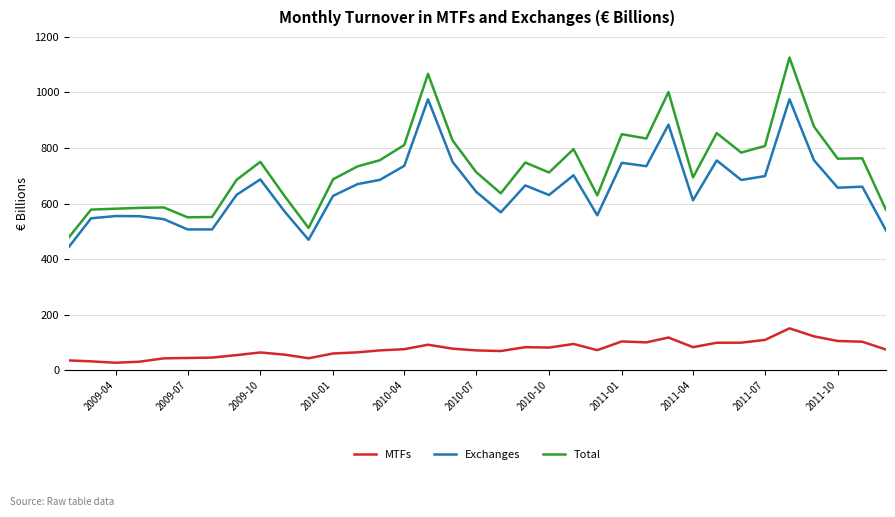

True or false: Exchanges and MTFs cross at least once.

False